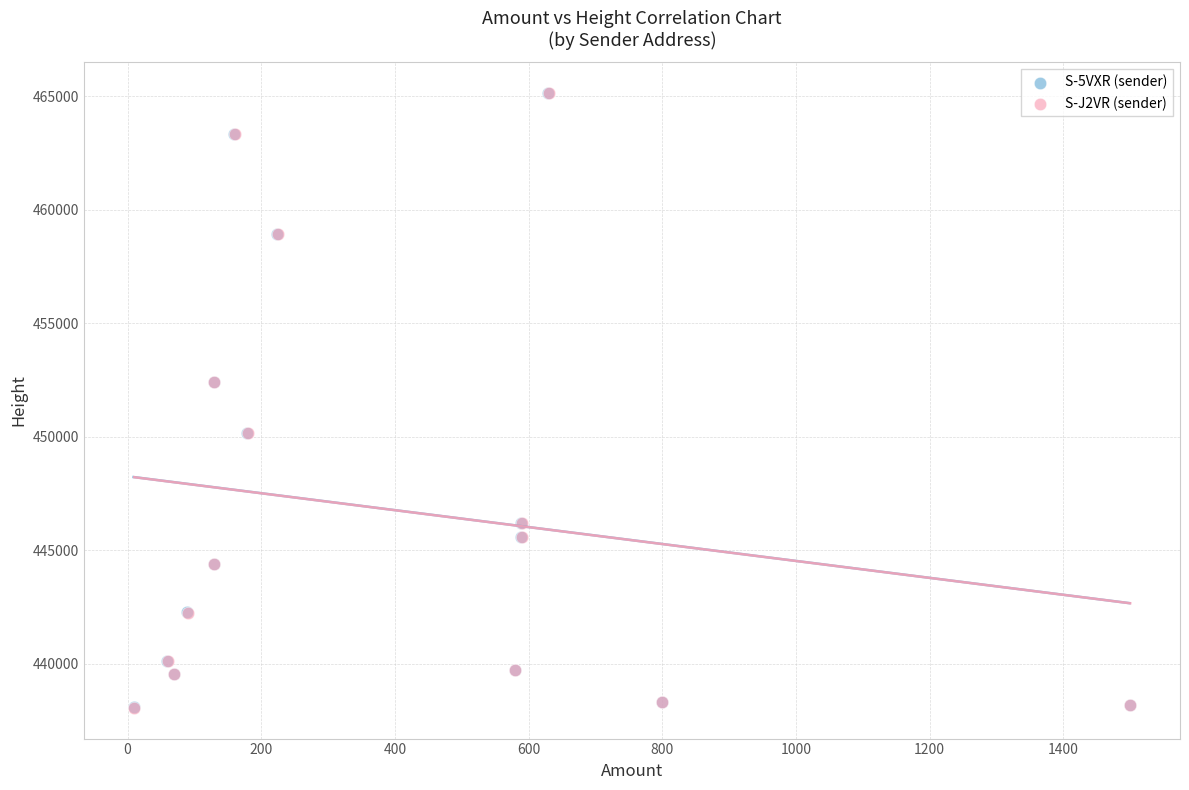

Which series has the largest Y range (max minus min)?

S-J2VR (sender)